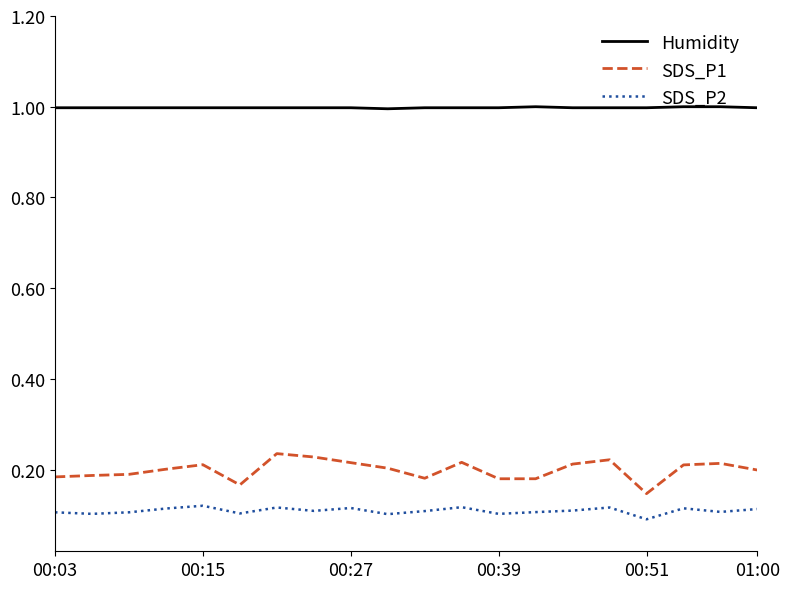

Which series has the largest range (max minus min)?

SDS_P1